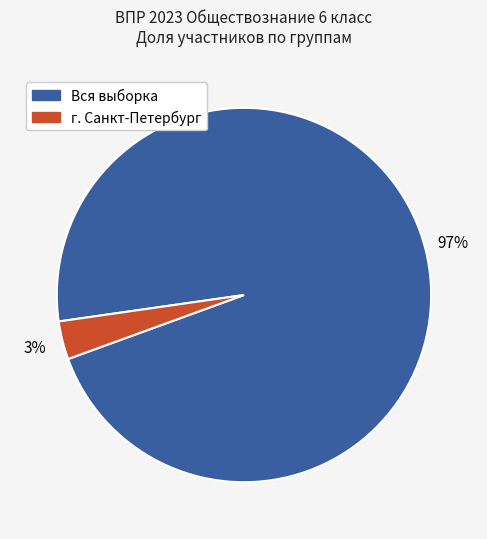

Count the number of slices in the pie.

2